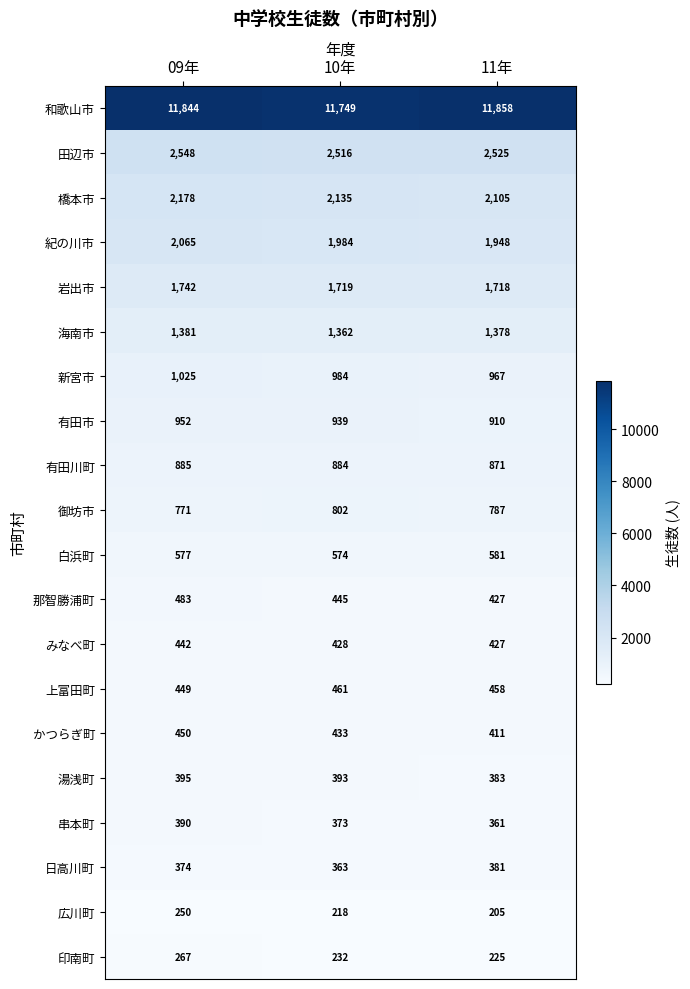

At which label is 御坊市 closest to 786?

11年